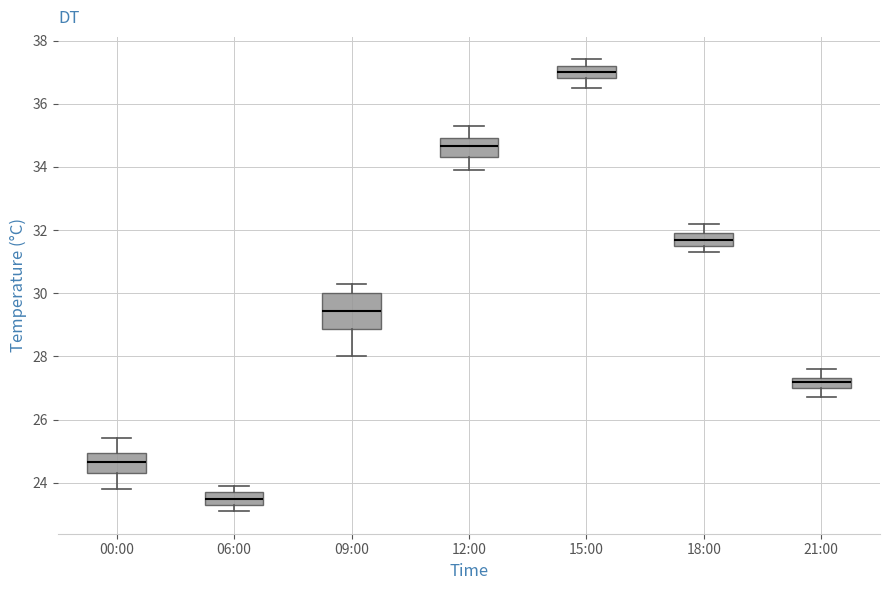

Where does the median line of the box for 21:00 sit on the y-axis? The values are not printed on the chart, so give them approximately, as read against the axis.

27.2